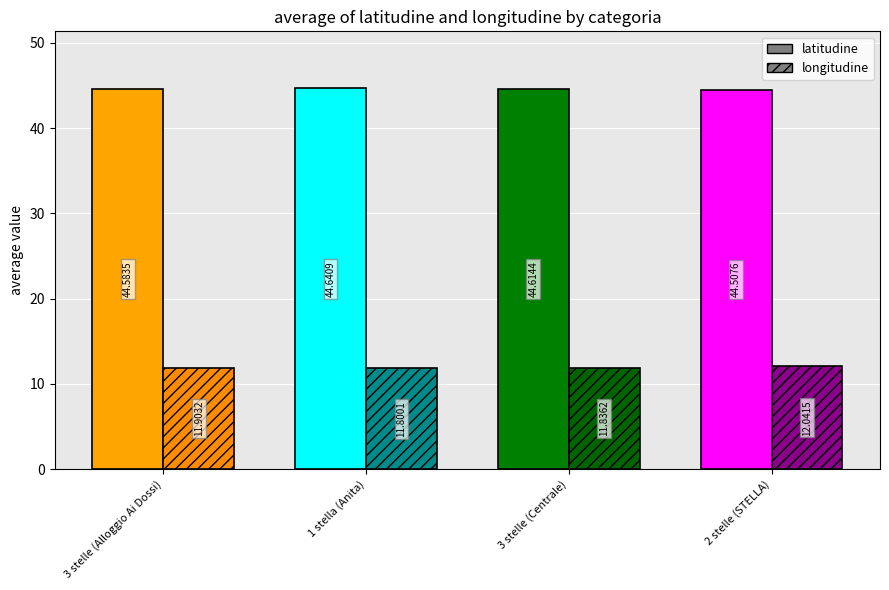

Rank the series by their maximum value, from highest to lowest.

latitudine, longitudine